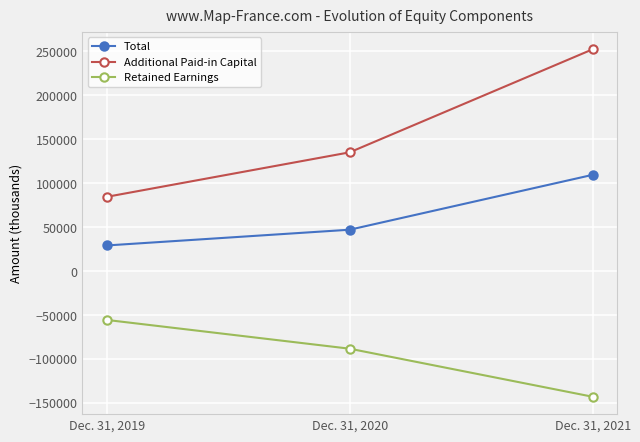

At Dec. 31, 2021, list the series in order from largest to smallest.

Additional Paid-in Capital, Total, Retained Earnings